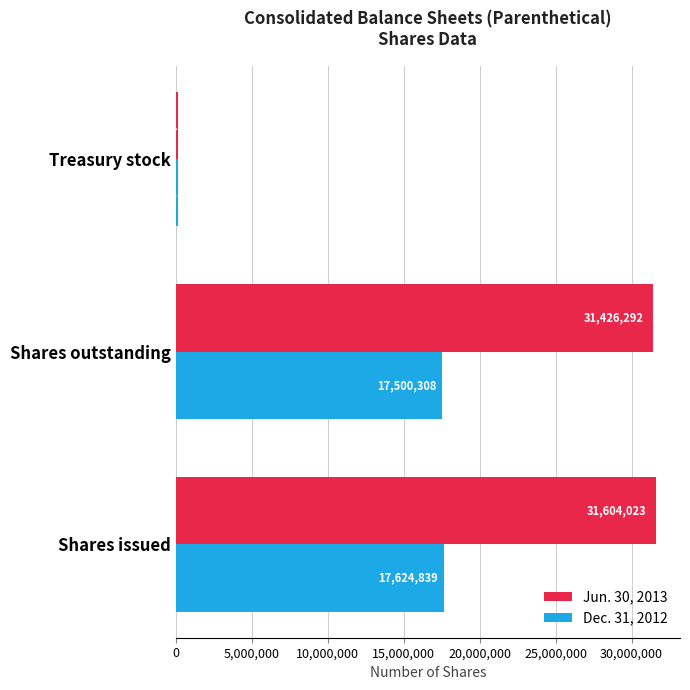

Which series has the largest total across all categories?

Jun. 30, 2013